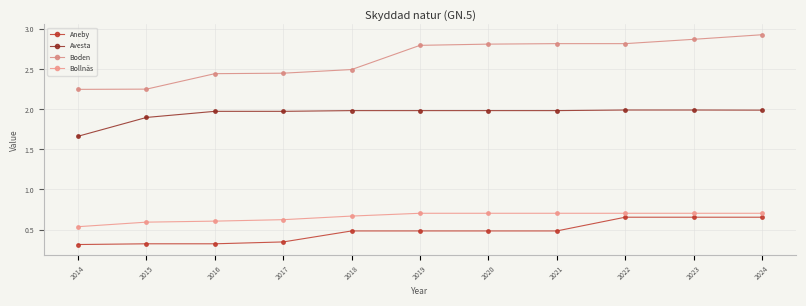

Rank the series by their maximum value, from highest to lowest.

Boden, Avesta, Bollnäs, Aneby